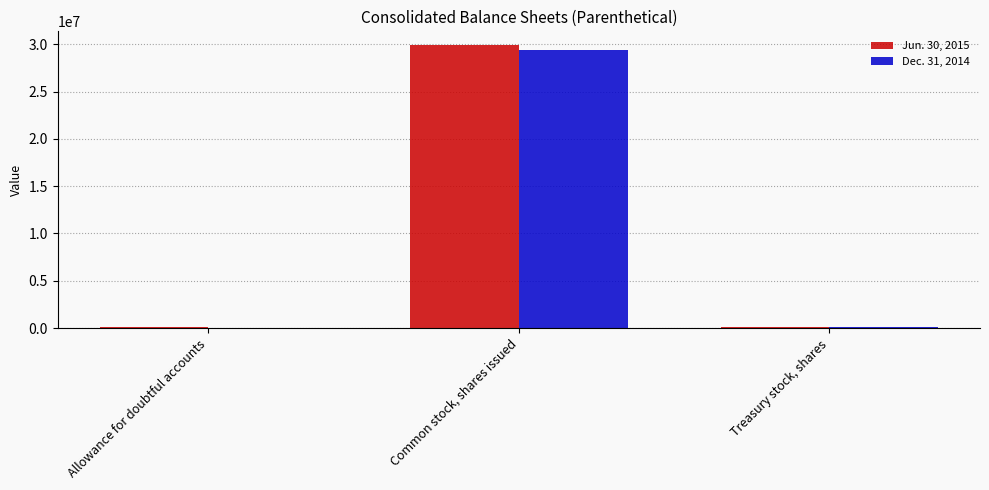

At which label does Jun. 30, 2015 reach its peak?

Common stock, shares issued